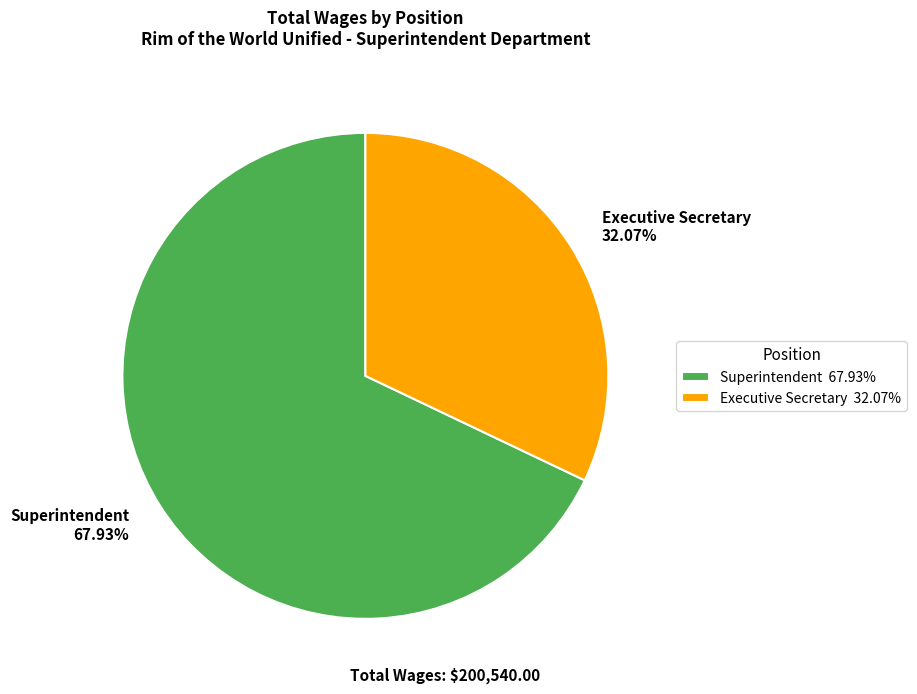

What is the ratio of the value at Executive Secretary to the value at Superintendent?

0.5